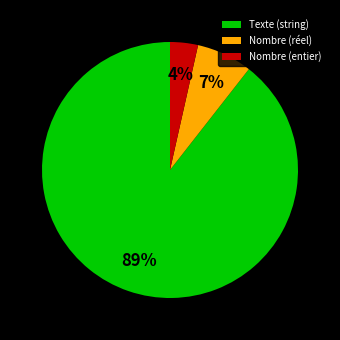

How many slices are in this pie chart?

3